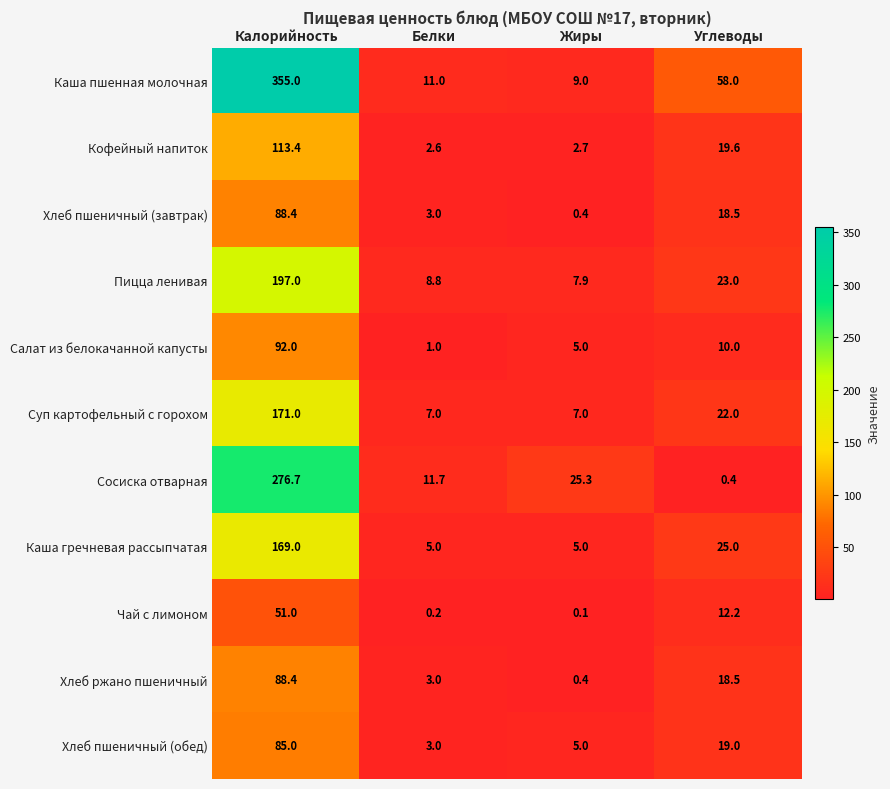

How many data points does each series have?

4